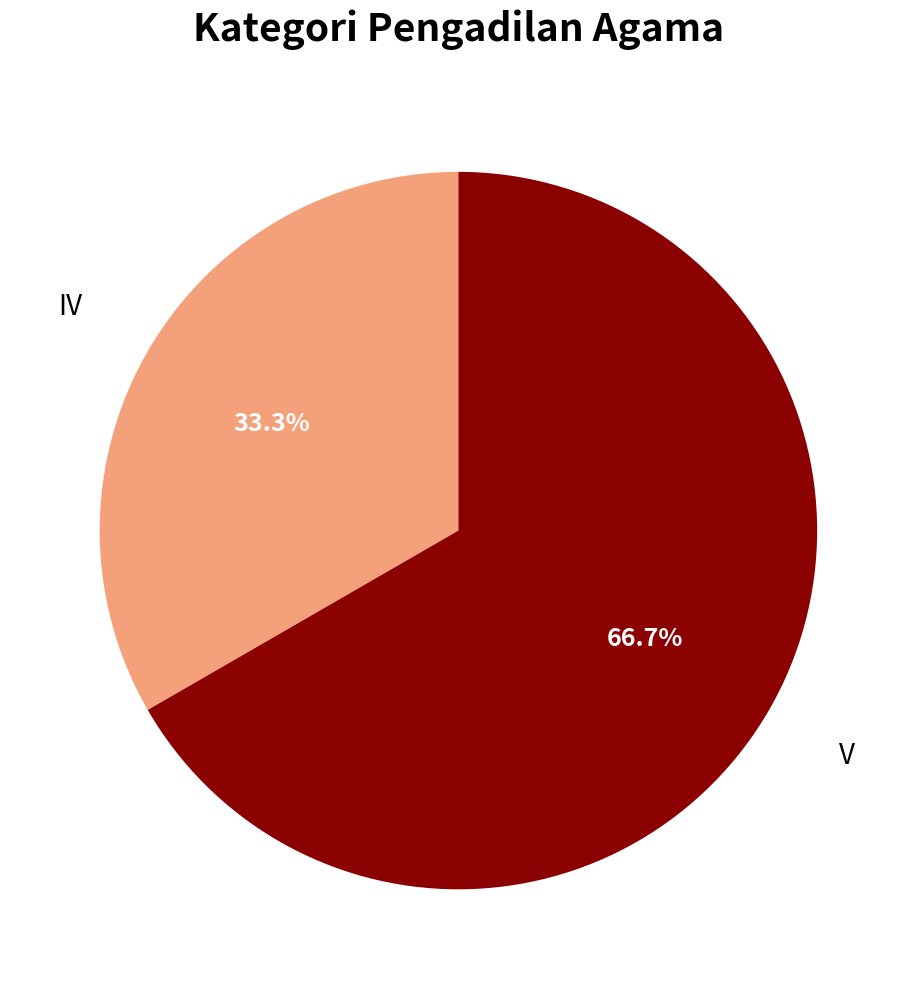

Is there a majority slice in this chart?

Yes